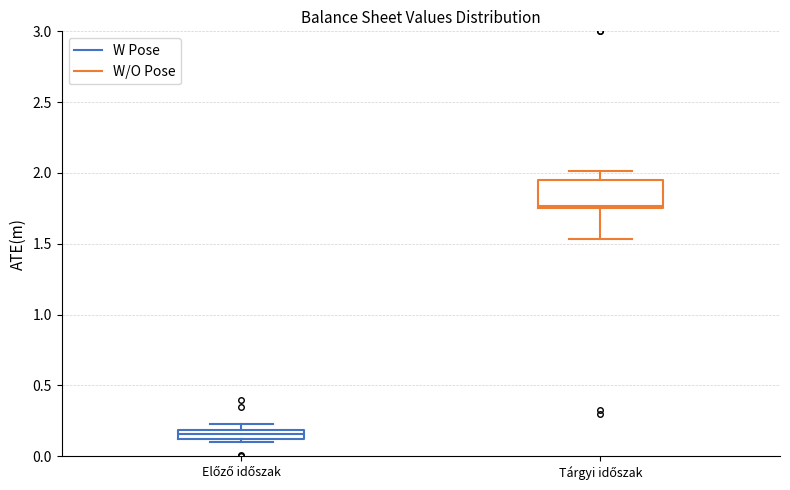

Where is the upper edge of the box for Tárgyi időszak on the y-axis? The values are not printed on the chart, so give them approximately, as read against the axis.

1.95